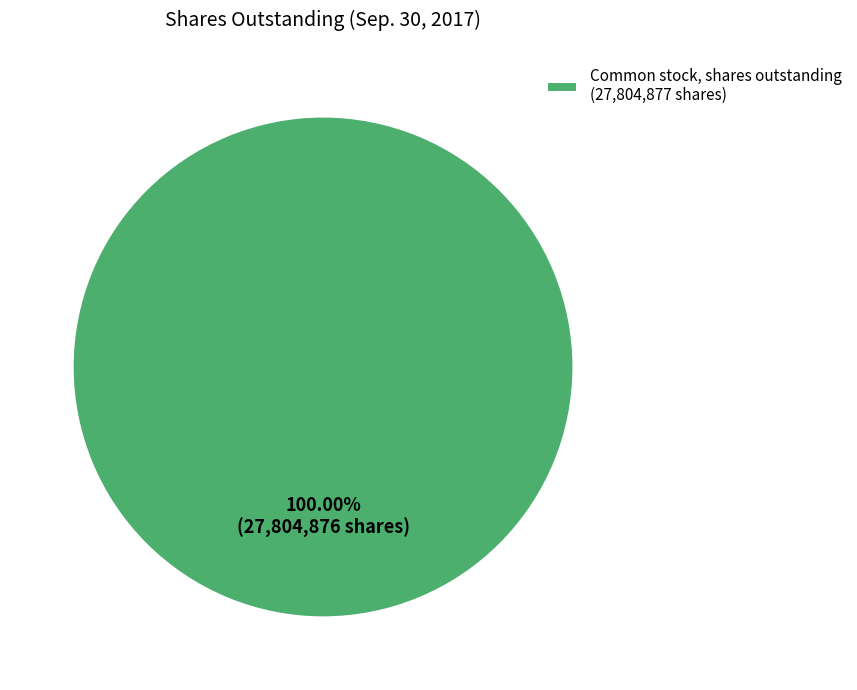

How many slices are in this pie chart?

1